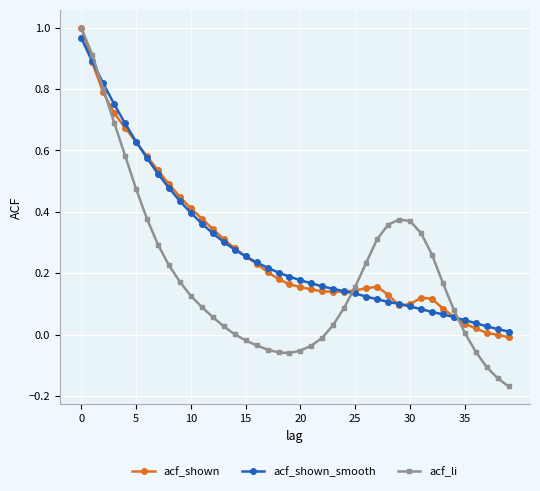

What is the label of the 26th point from the left?

25